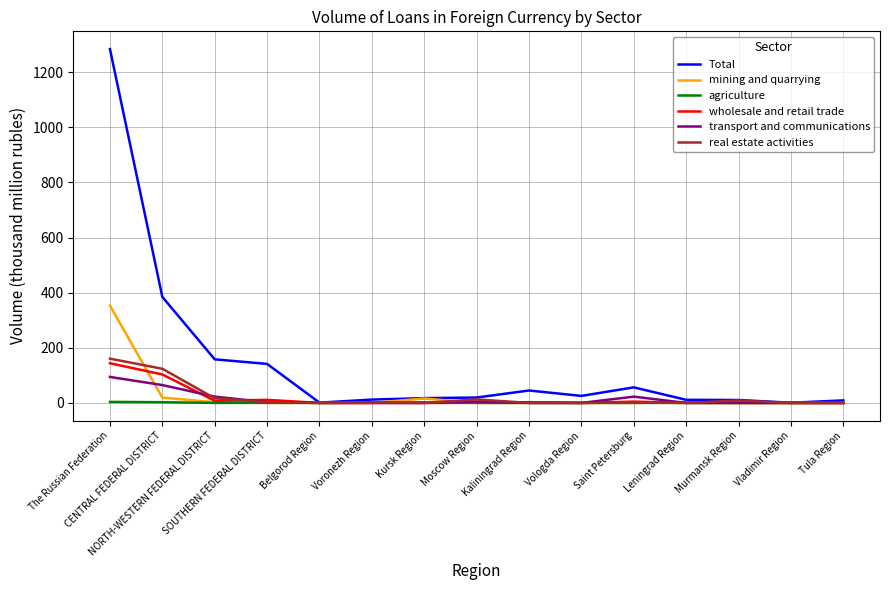

Is it true that Total equals 1284.3 at The Russian Federation?

True